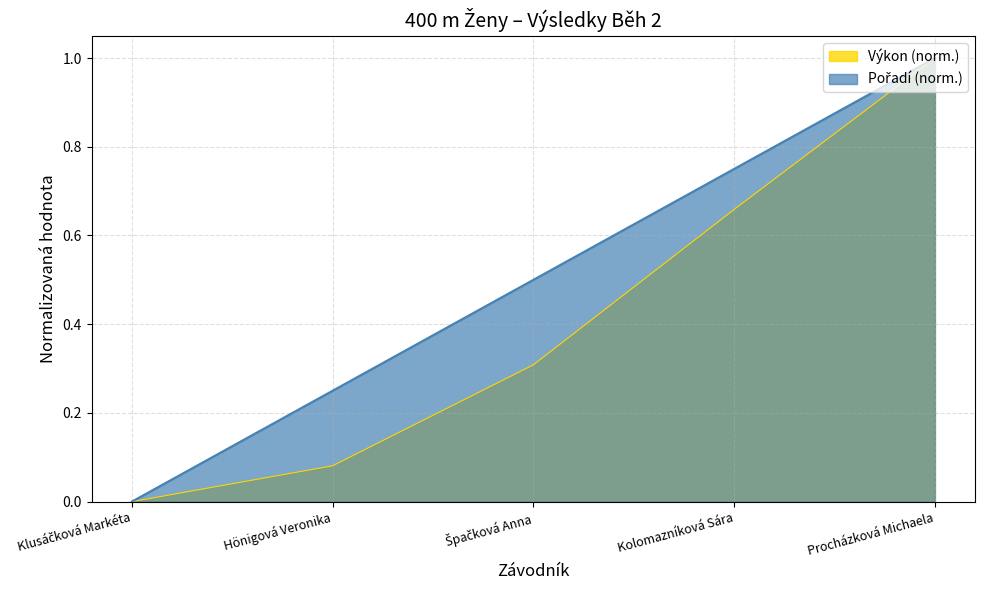

Where do Pořadí and Výkon first cross each other?

Kolomazníková Sára and Procházková Michaela